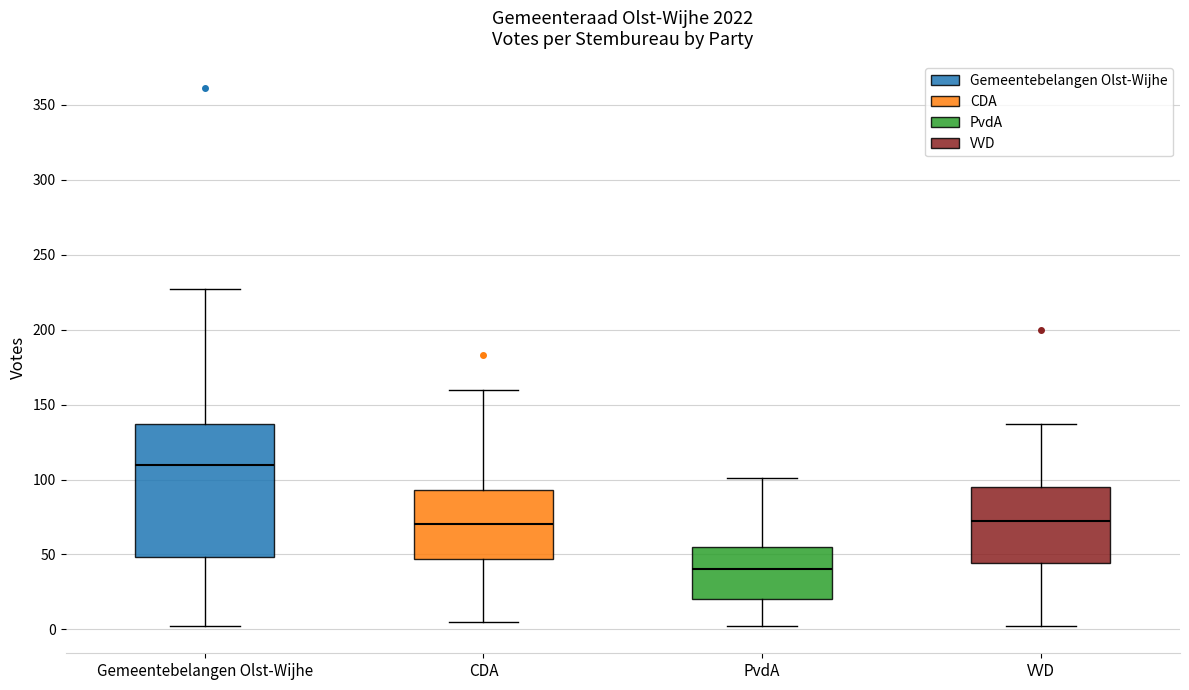

Which box is the tallest, from its lower edge to its upper edge?

Gemeentebelangen Olst-Wijhe